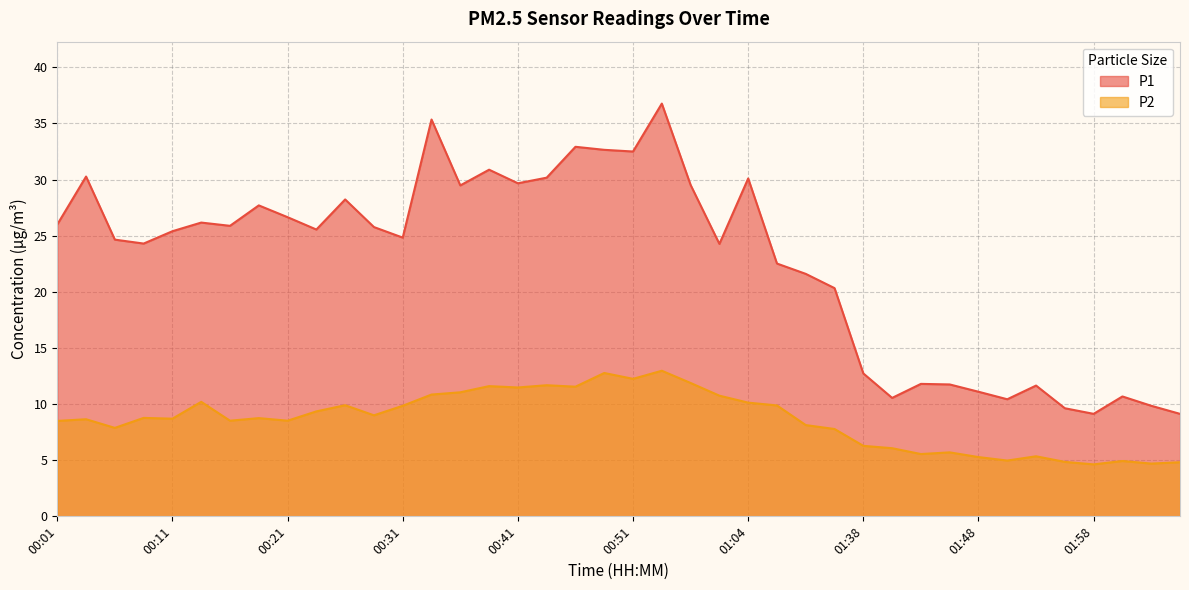

True or false: P2 and P1 intersect in this chart.

False